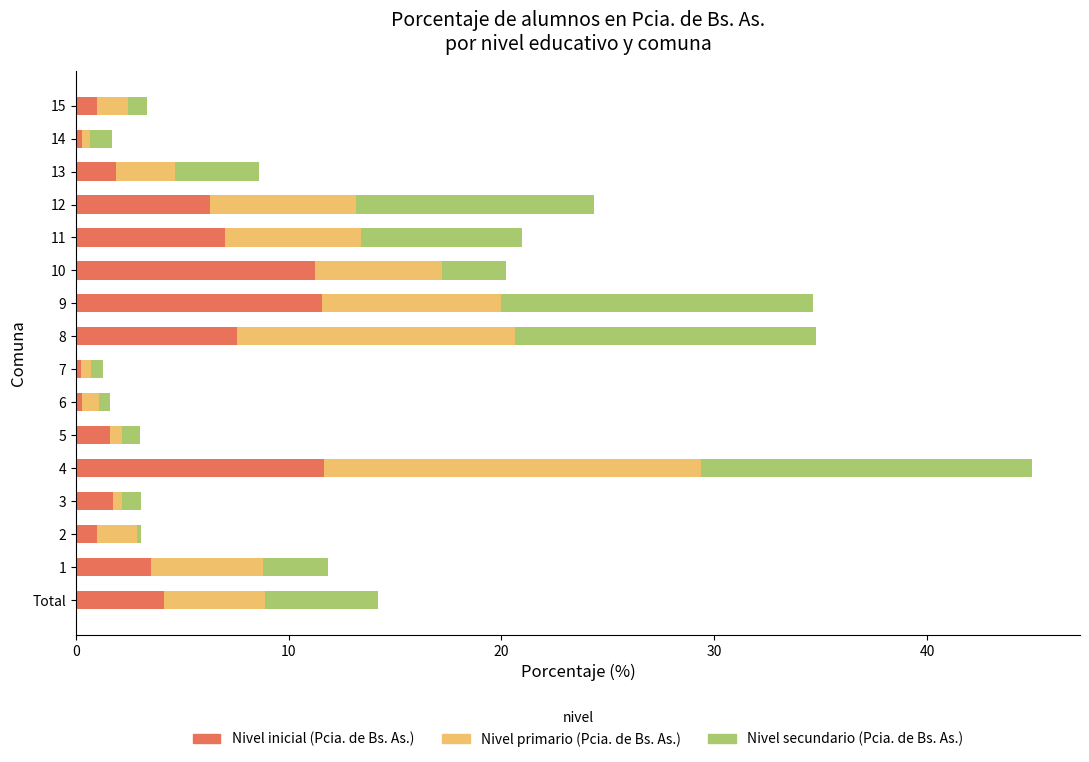

True or false: Nivel inicial (Pcia. de Bs. As.) has a value of 1.7 at 3.

True